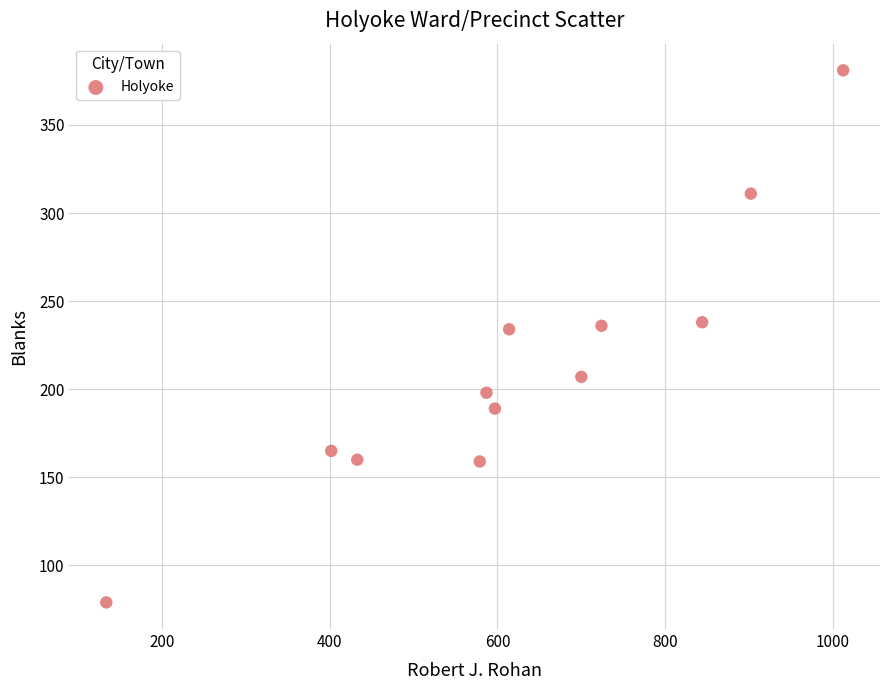

What is the range of Y values (max minus min)?

302